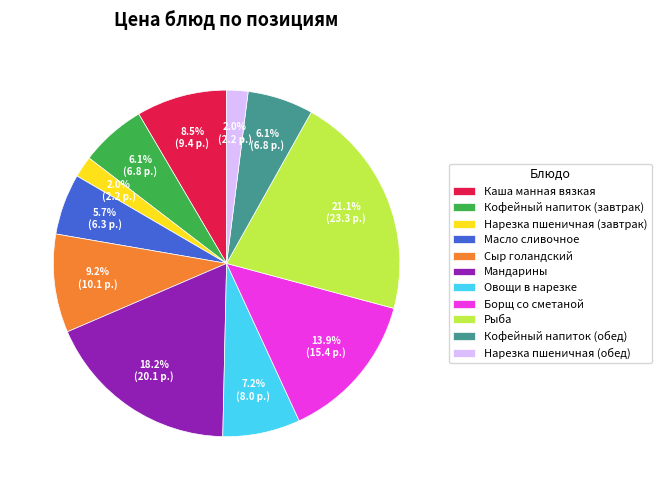

Is it true that Кофейный напиток (обед) is 1% of the pie?

False